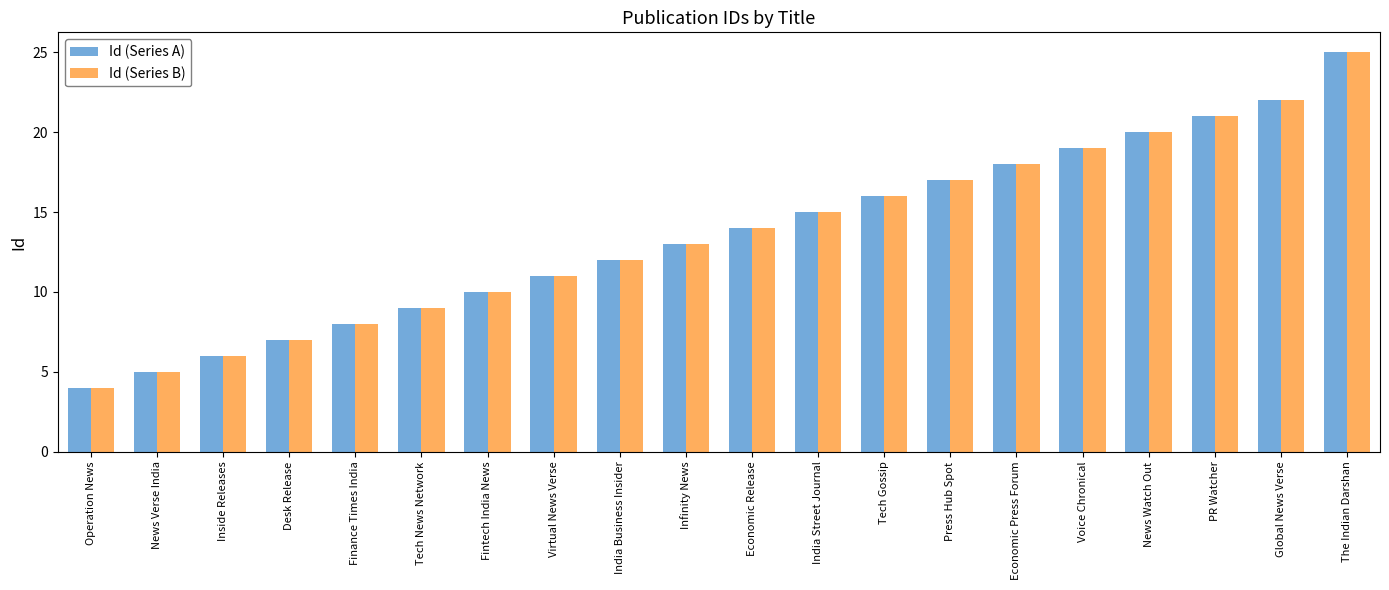

Reading left to right, transcribe all the data shown in this chart.

Id (Series A): Operation News=4	News Verse India=5	Inside Releases=6	Desk Release=7	Finance Times India=8	Tech News Network=9	Fintech India News=10	Virtual News Verse=11	India Business Insider=12	Infinity News=13	Economic Release=14	India Street Journal=15	Tech Gossip=16	Press Hub Spot=17	Economic Press Forum=18	Voice Chronical=19	News Watch Out=20	PR Watcher=21	Global News Verse=22	The Indian Darshan=25
Id (Series B): Operation News=4	News Verse India=5	Inside Releases=6	Desk Release=7	Finance Times India=8	Tech News Network=9	Fintech India News=10	Virtual News Verse=11	India Business Insider=12	Infinity News=13	Economic Release=14	India Street Journal=15	Tech Gossip=16	Press Hub Spot=17	Economic Press Forum=18	Voice Chronical=19	News Watch Out=20	PR Watcher=21	Global News Verse=22	The Indian Darshan=25